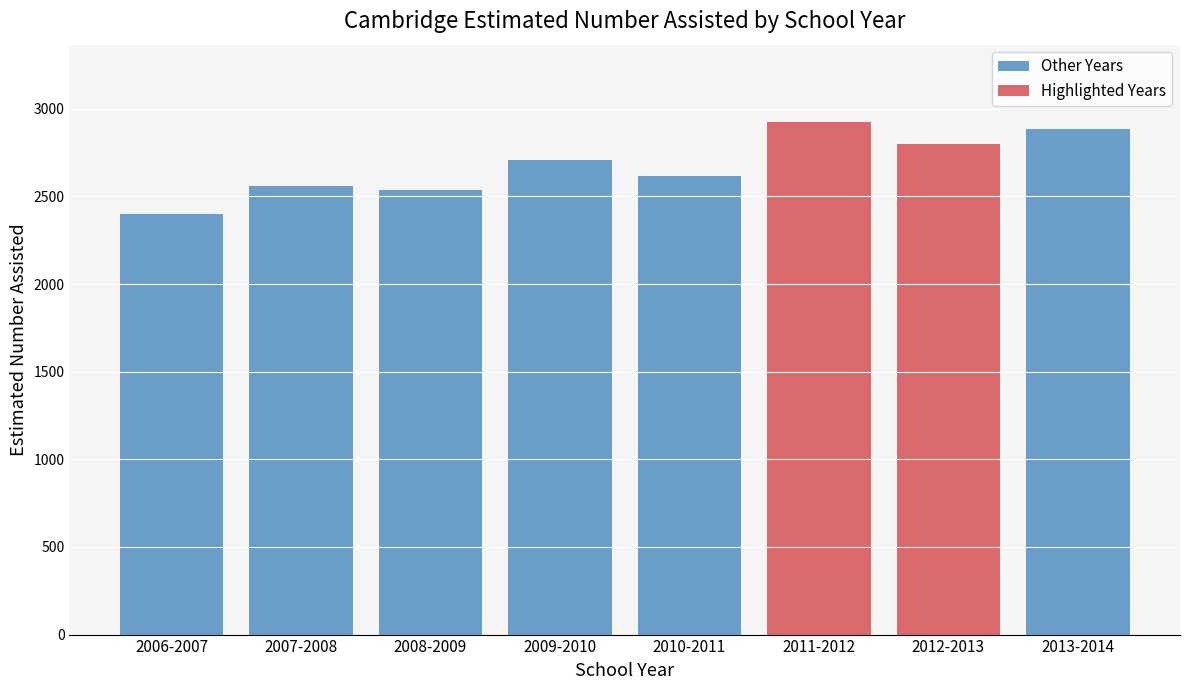

Reading left to right, what are all the values shown in this chart?

2006-2007=2398	2007-2008=2558	2008-2009=2535	2009-2010=2707	2010-2011=2618	2011-2012=2927	2012-2013=2801	2013-2014=2885